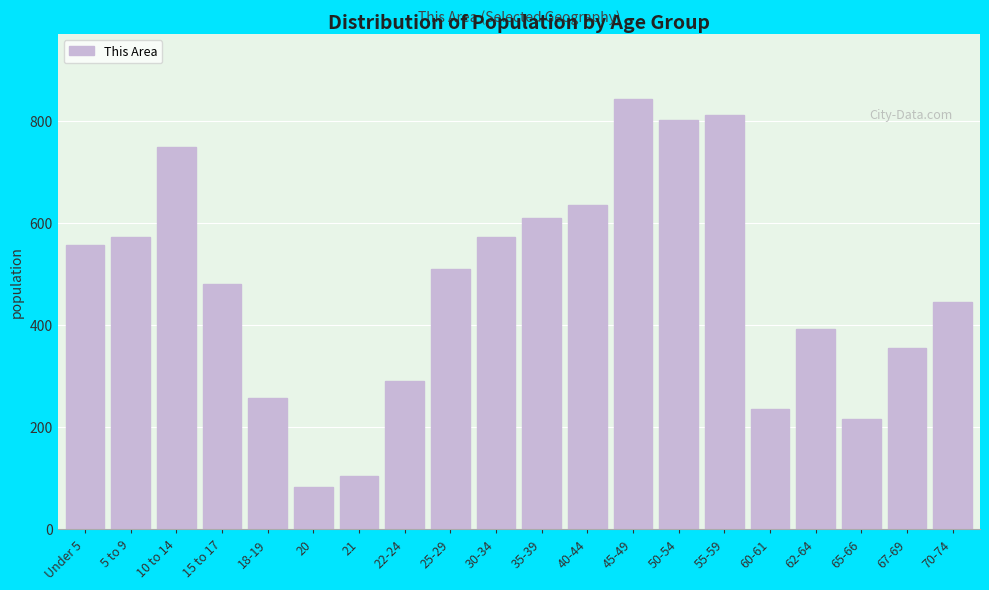

Reading right to left, what are all the values shown in this chart?

70-74=446	67-69=355	65-66=217	62-64=392	60-61=236	55-59=812	50-54=803	45-49=844	40-44=636	35-39=610	30-34=573	25-29=511	22-24=290	21=105	20=83	18-19=257	15 to 17=481	10 to 14=750	5 to 9=573	Under 5=558